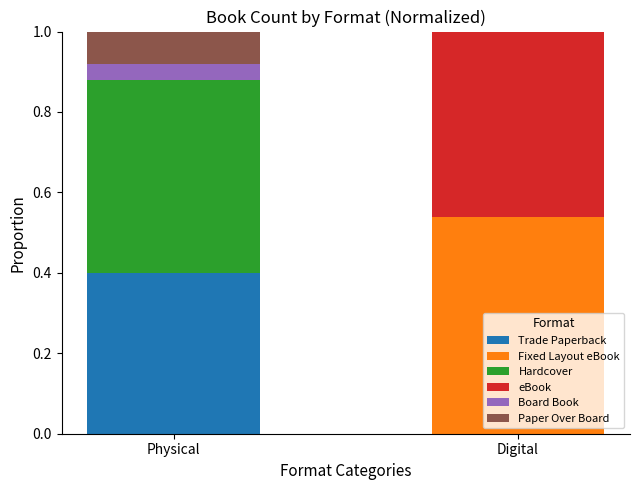

Is it true that Trade Paperback equals 0.0 at Digital?

True